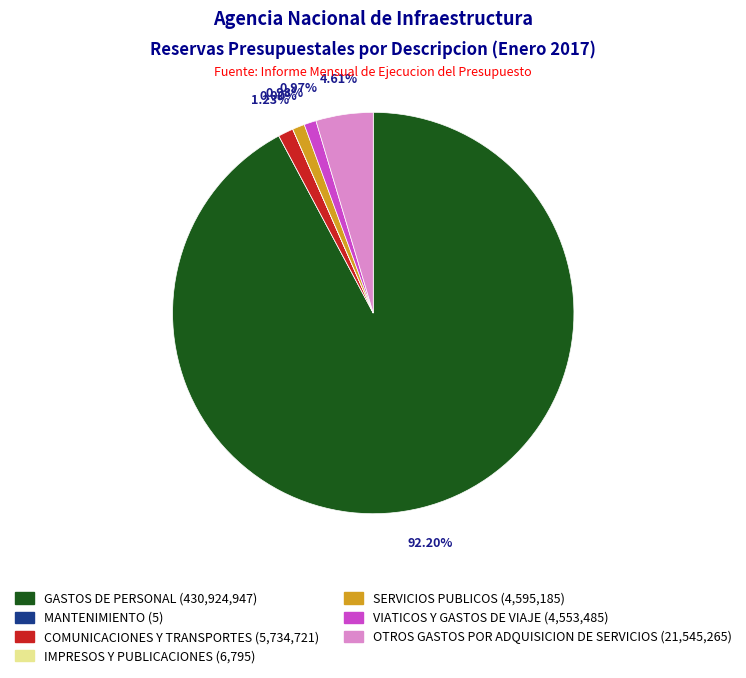

Which category accounts for the majority?

GASTOS DE PERSONAL